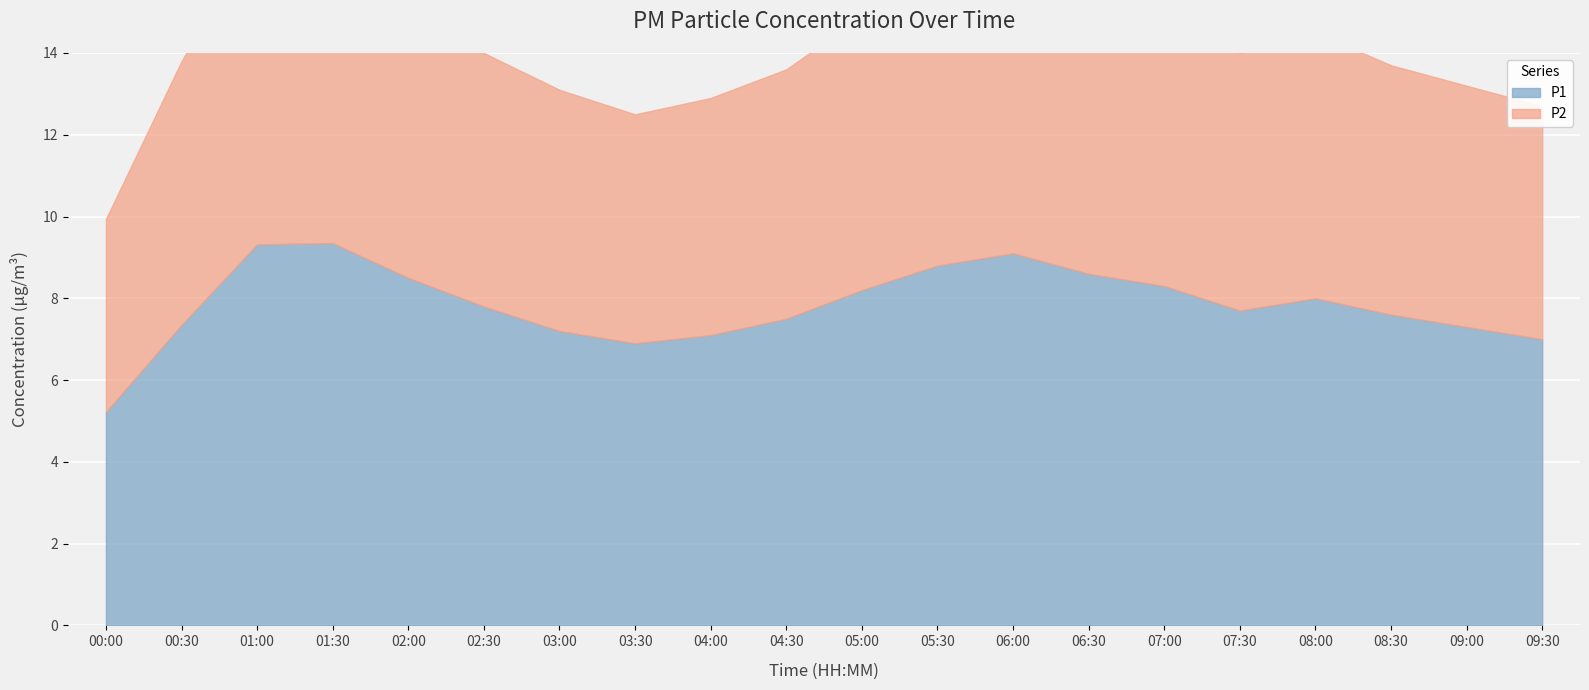

List the series in order of their overall mean, lowest first.

P2, P1